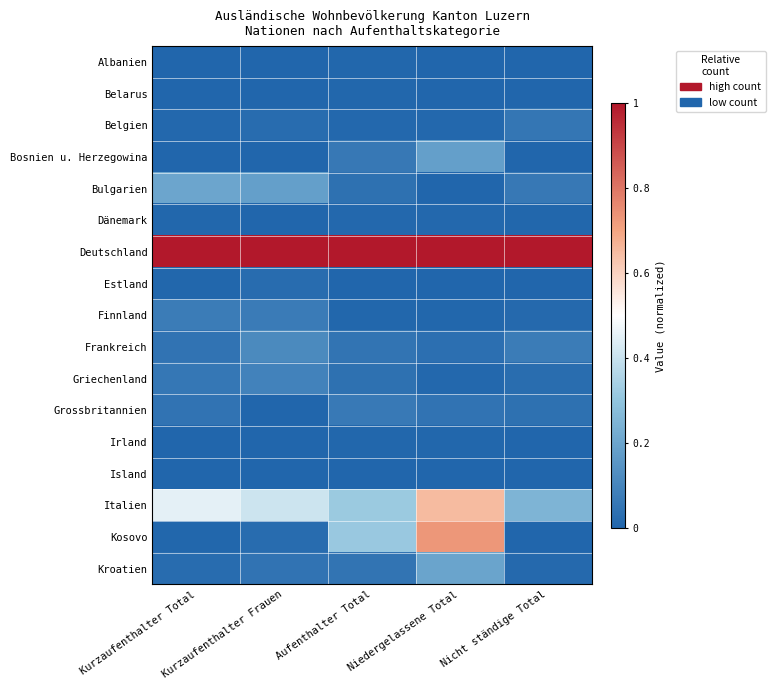

What is the maximum value shown in the chart?

1.0